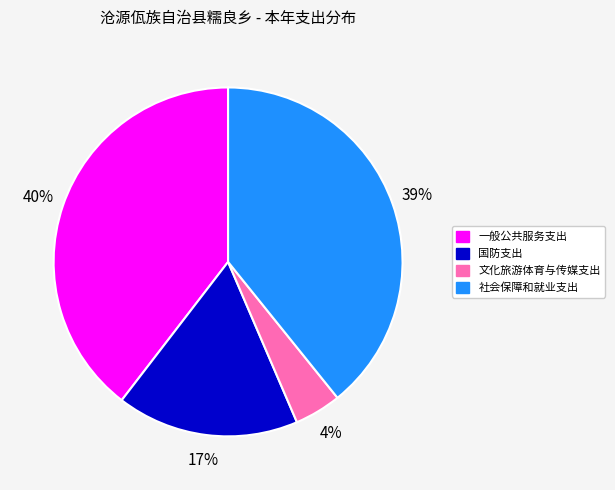

How many slices are in this pie chart?

4